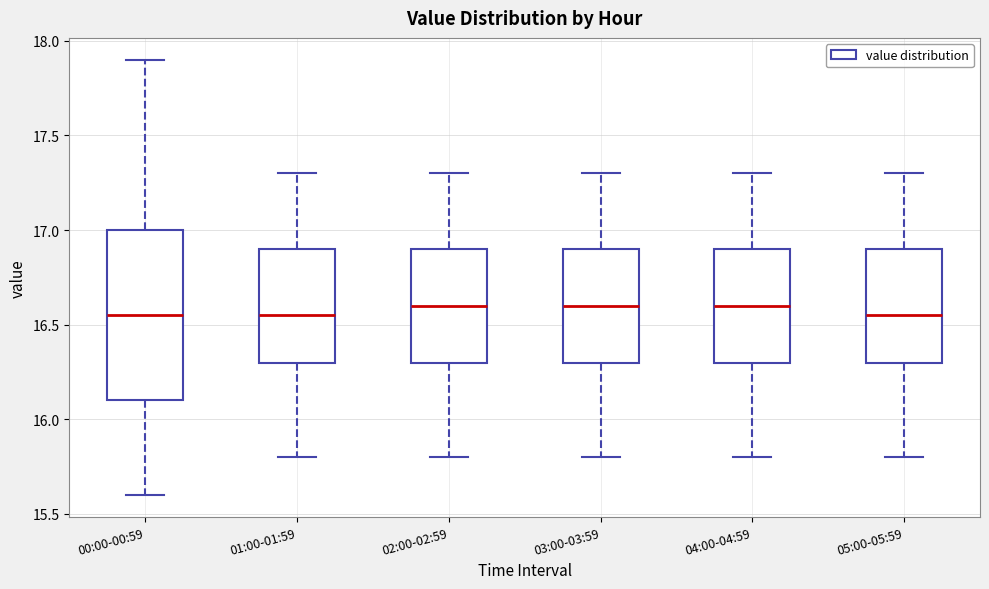

Where does the median line of the box for 02:00-02:59 sit on the y-axis? The values are not printed on the chart, so give them approximately, as read against the axis.

16.60